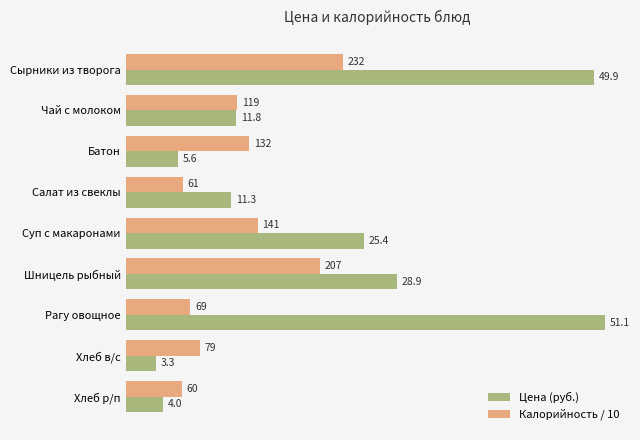

Rank the series by their maximum value, from highest to lowest.

Цена (руб.), Калорийность / 10